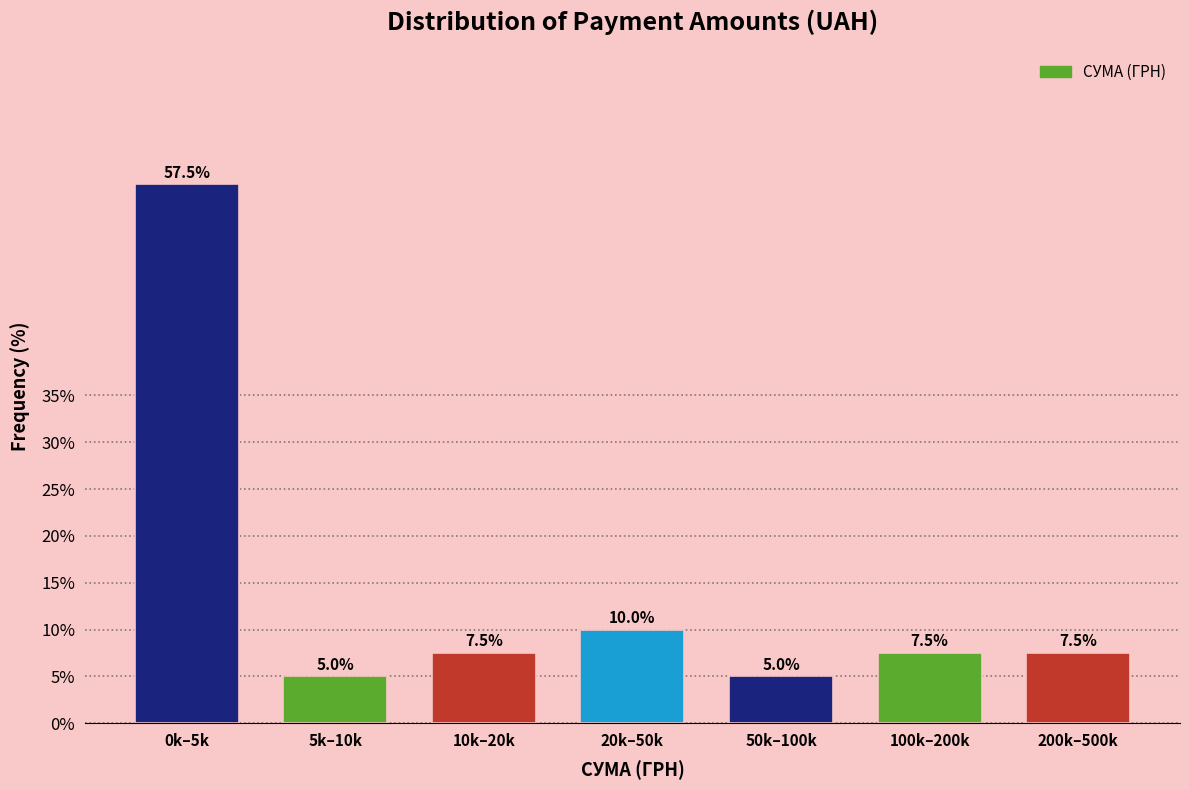

Reading left to right, extract all data points from this chart.

57.5	5.0	7.5	10.0	5.0	7.5	7.5